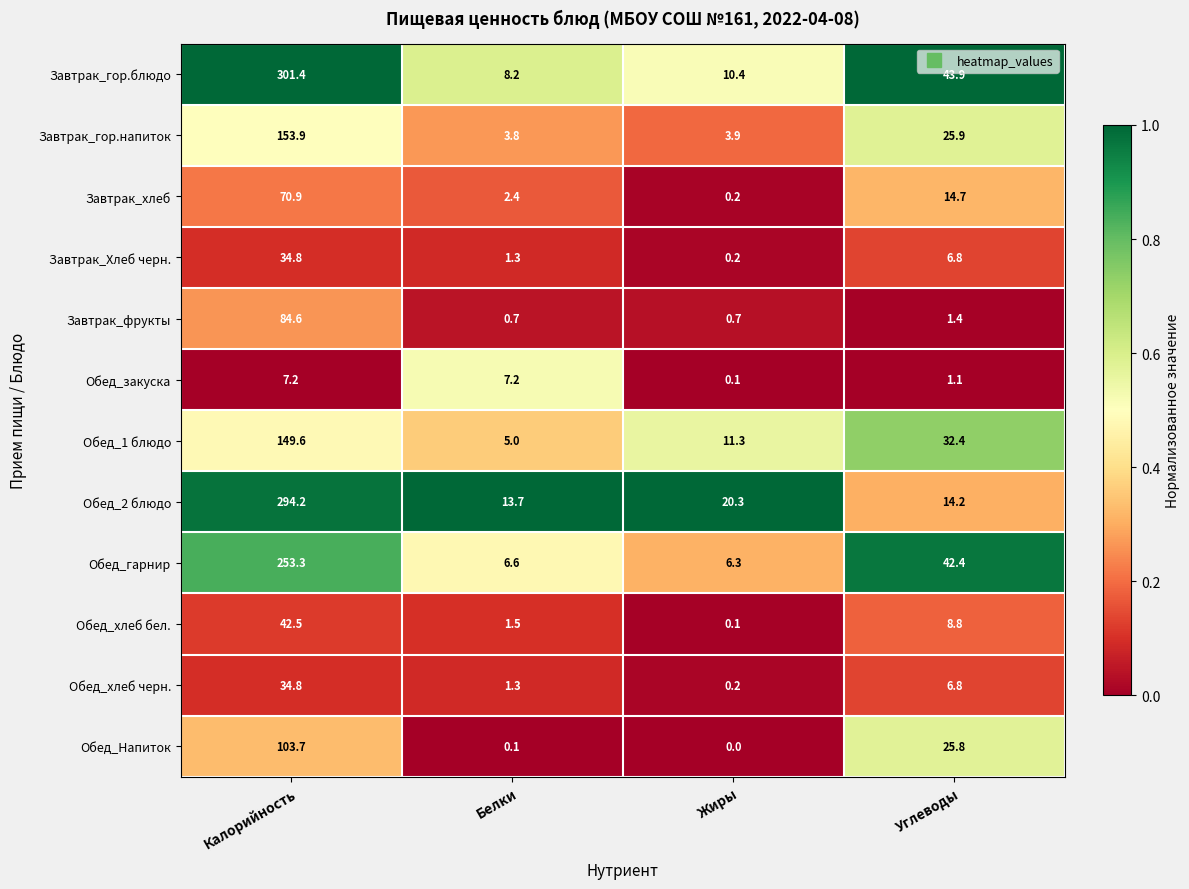

The Завтрак_гор.напиток series shows 3.8 at Белки. True or false?

True